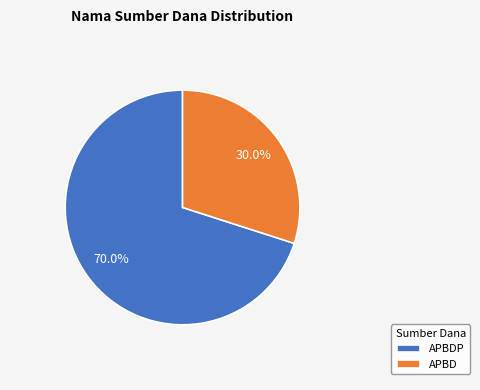

How much of the chart is everything except APBD?

70.0%